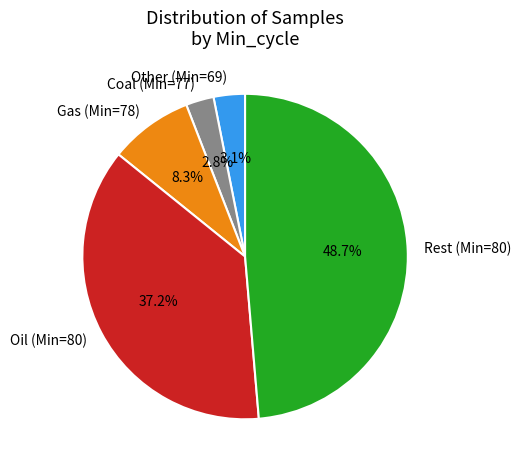

Is there a majority slice in this chart?

No